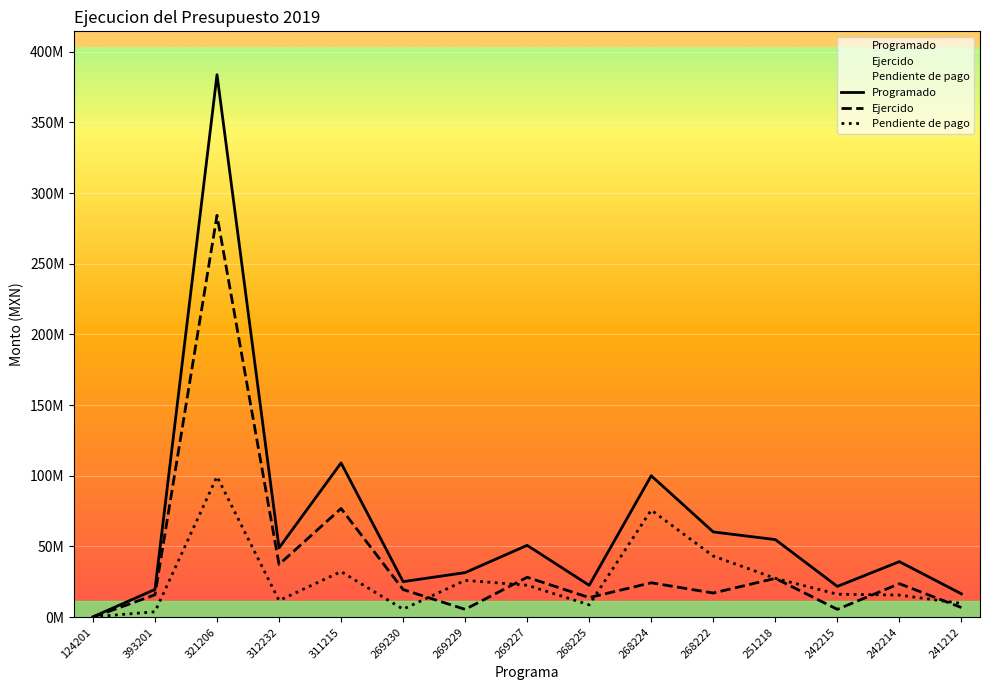

Which series has the largest range (max minus min)?

Programado